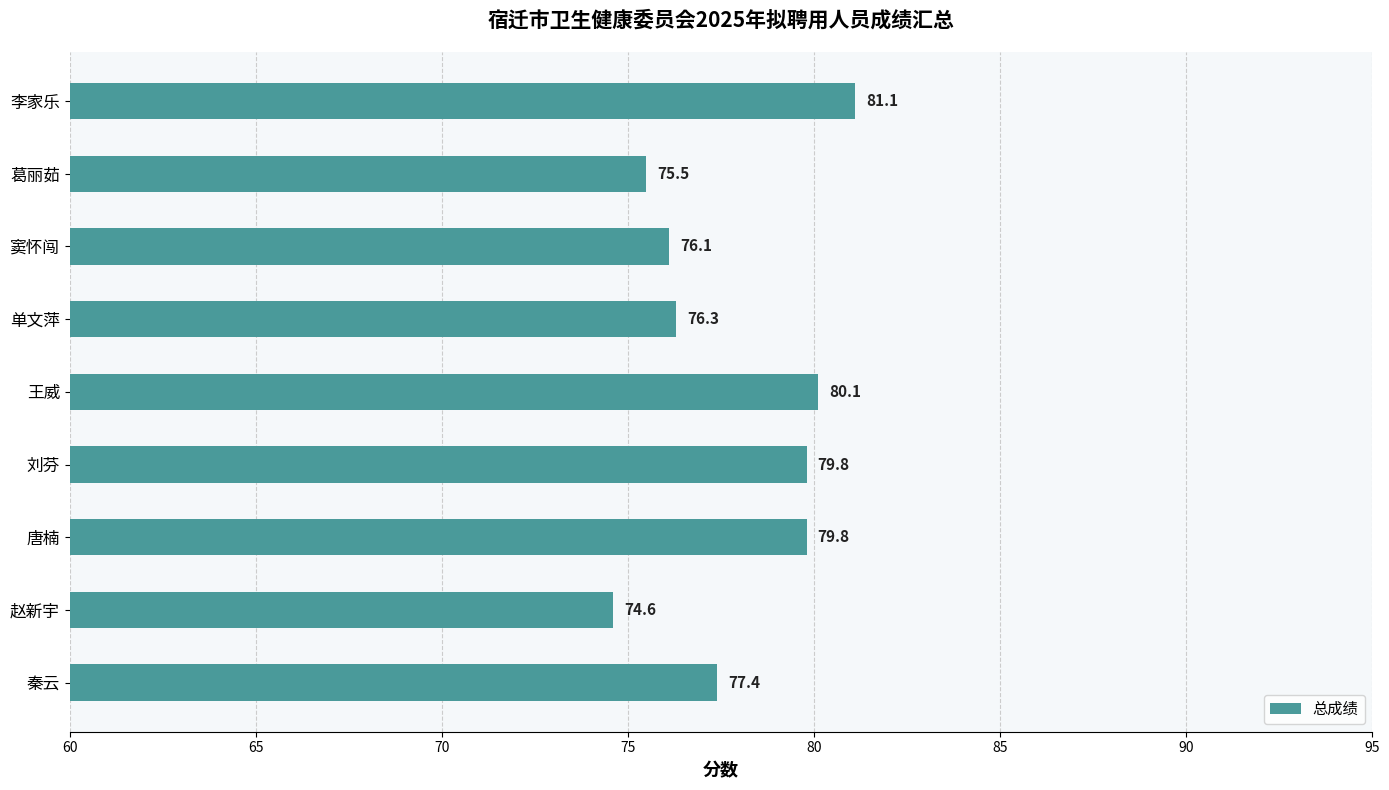

How many data points does each series have?

9